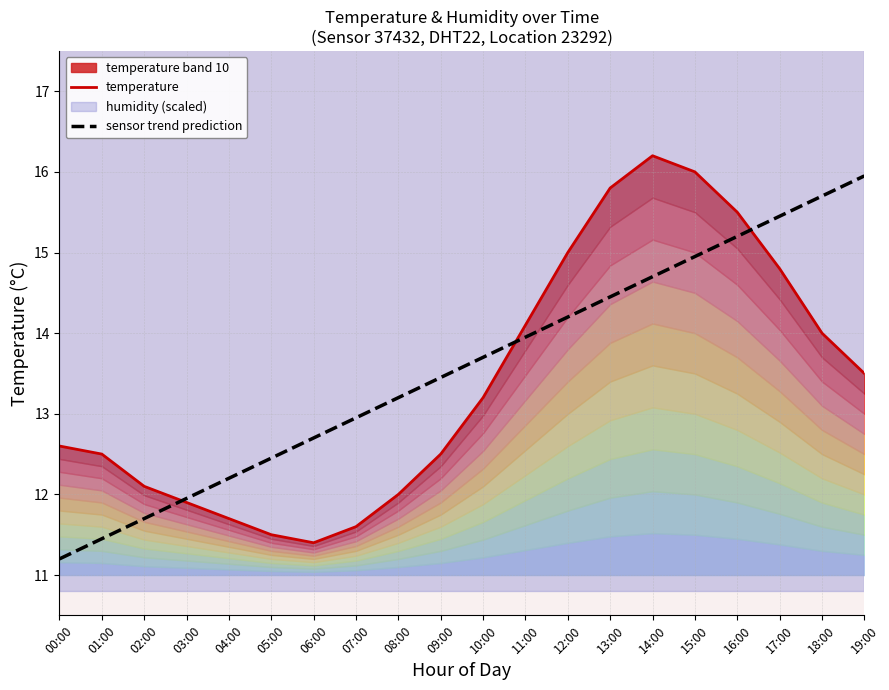

Which category has the lowest value across all series?

00:00